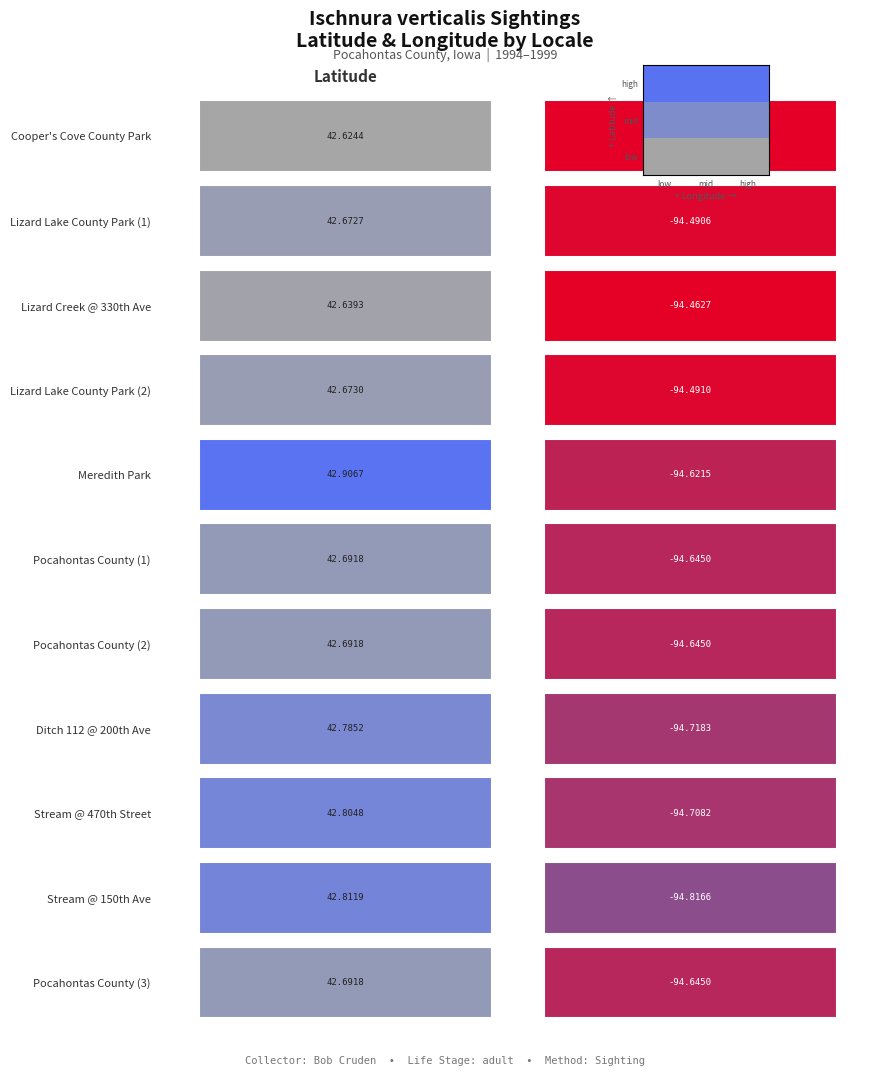

Which series has the largest total across all categories?

Meredith Park